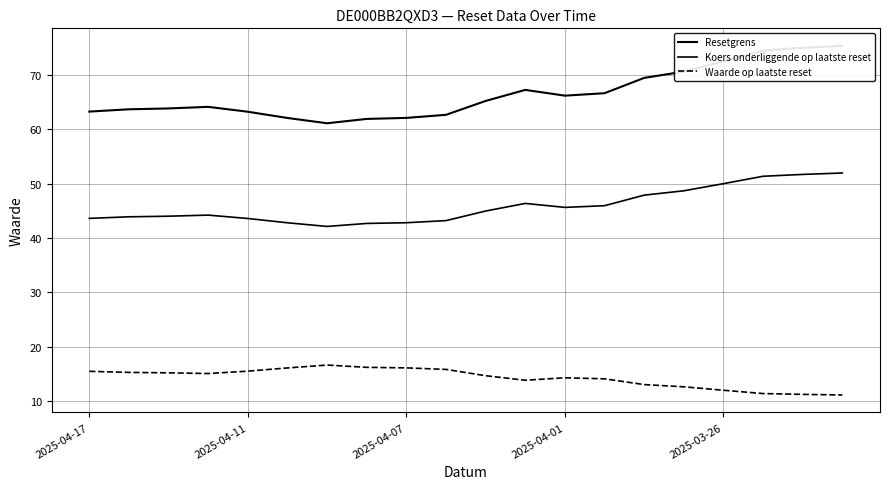

What is the difference between the Koers onderliggende op laatste reset values at 9 and 10?

1.8